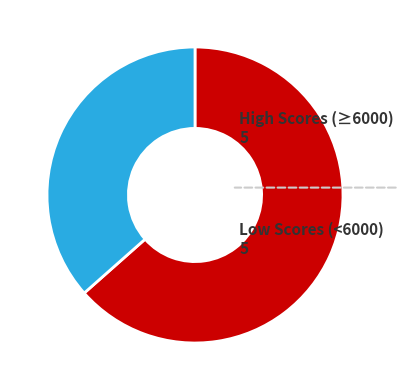

Which has a higher value, Low Scores (<6000) or High Scores (≥6000)?

High Scores (≥6000)